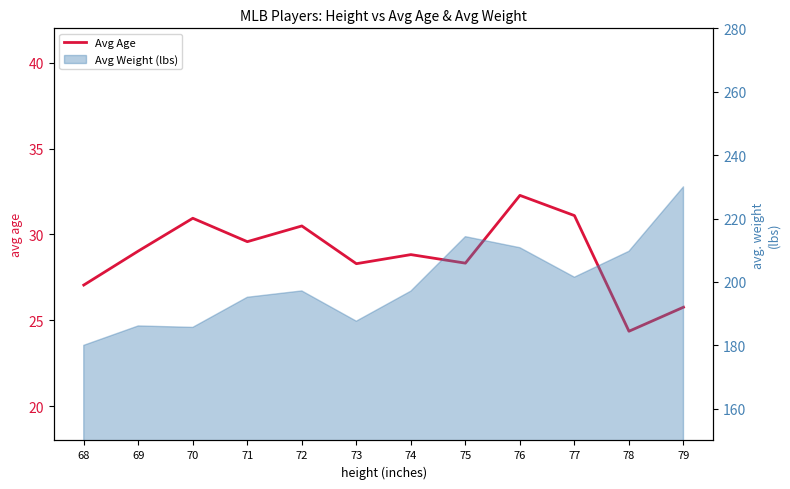

Is it true that the value at 70 is 30.9?

True